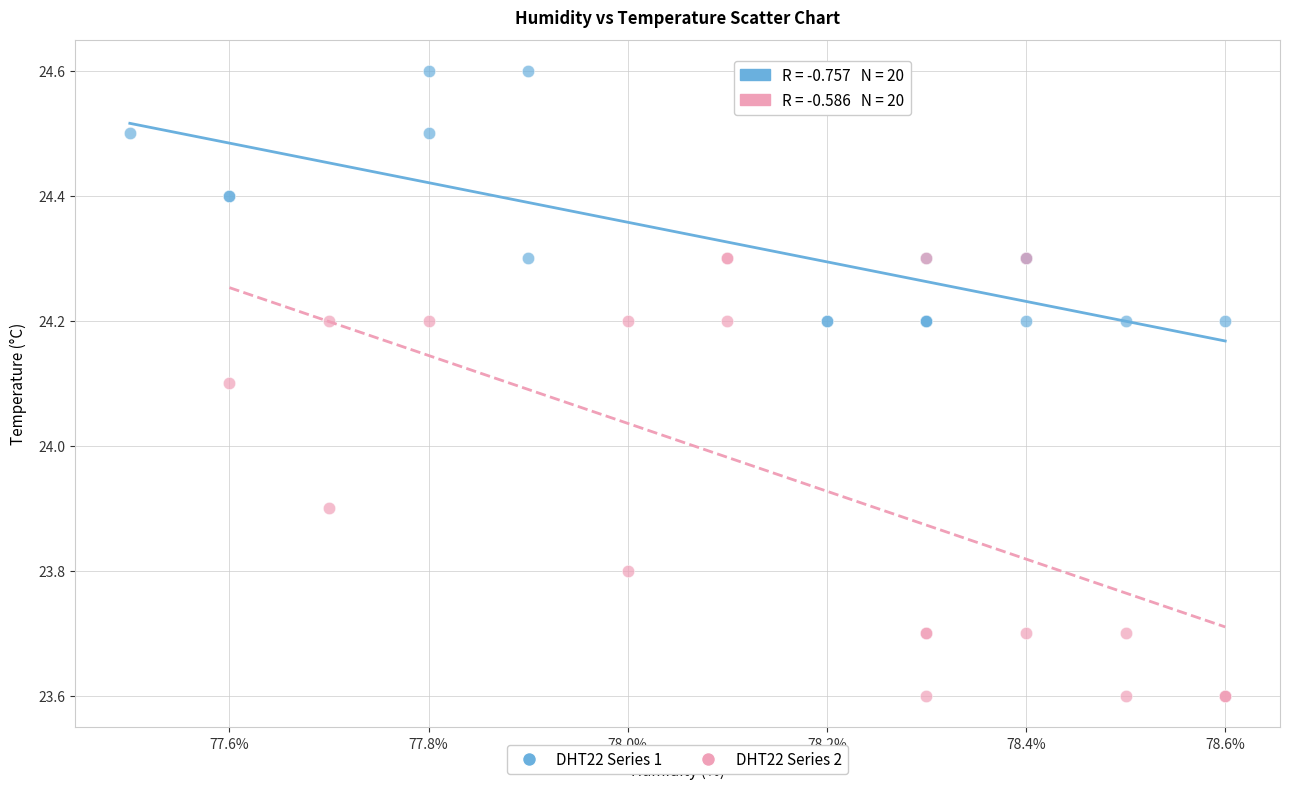

Which series has the widest spread of Y values?

DHT22 Series 2